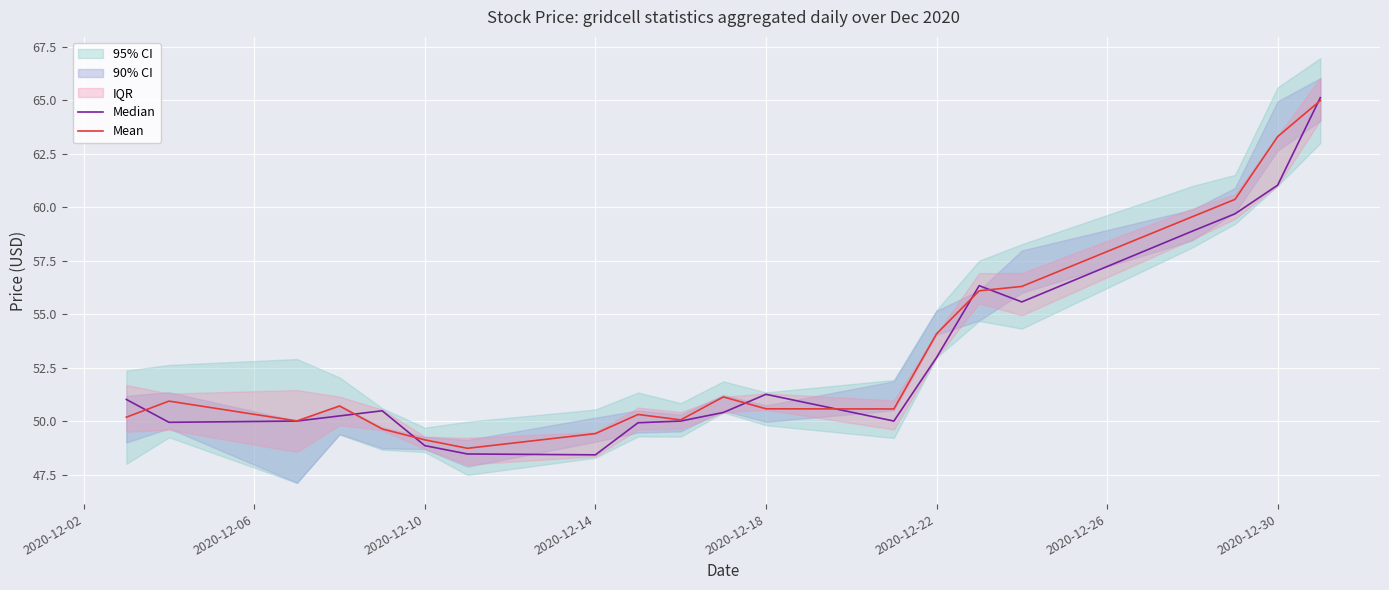

At 2020-12-26, list the series in order from smallest to largest.

Median, Mean